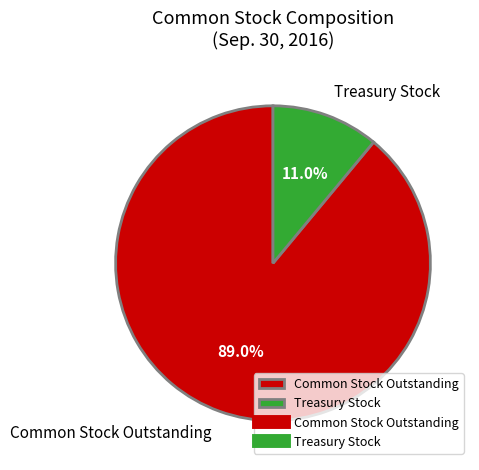

What percentage do Treasury Stock and Common Stock Outstanding together represent?

100.0%